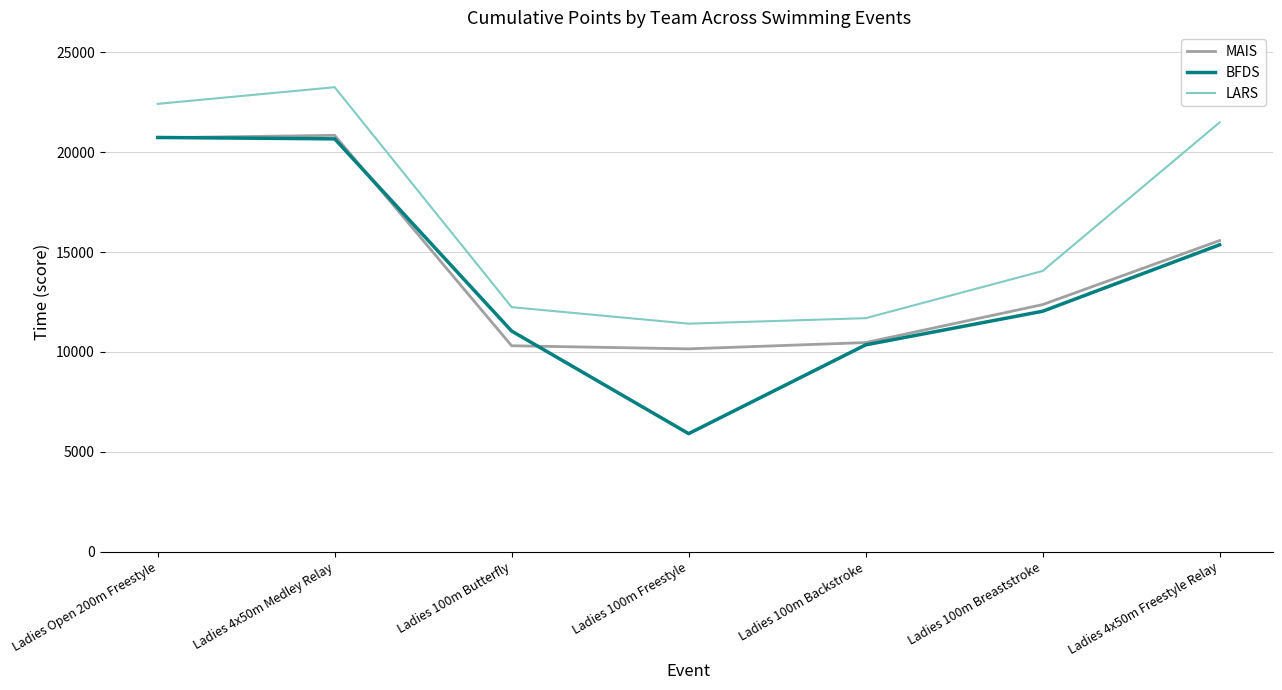

What is the average value of the MAIS series?

14350